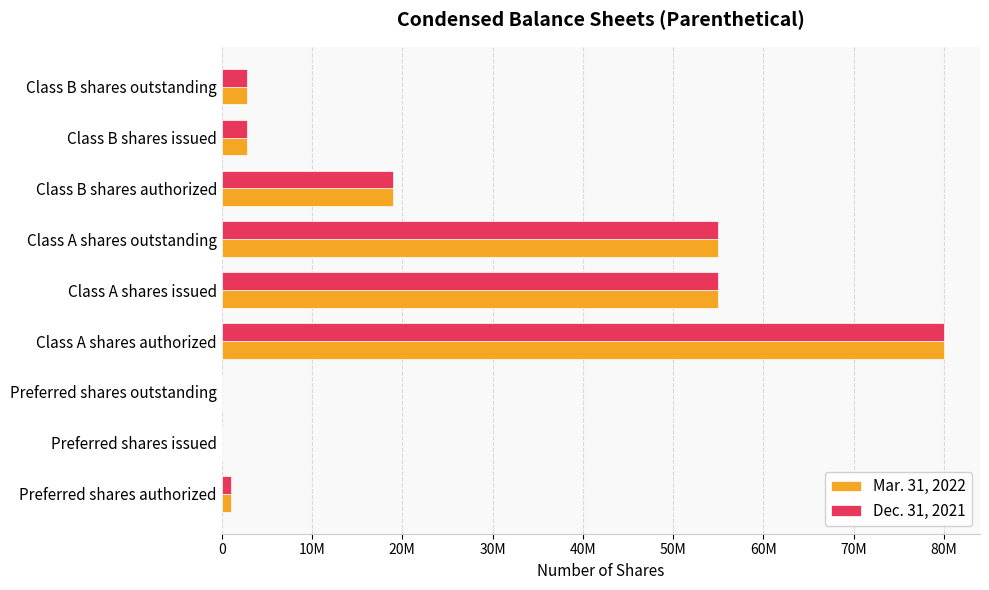

What position from the right is Class B shares outstanding?

1